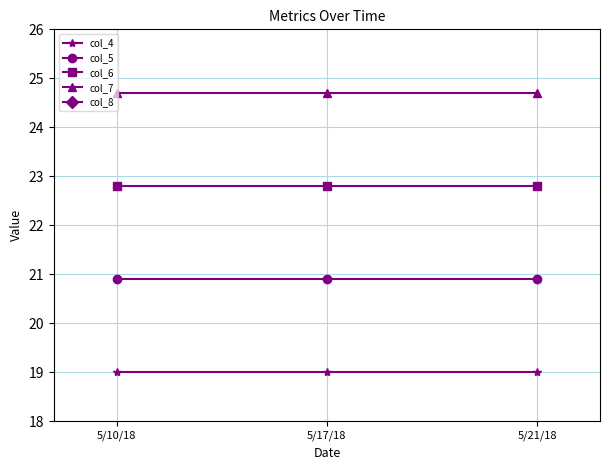

Which series has the largest total across all categories?

col_8